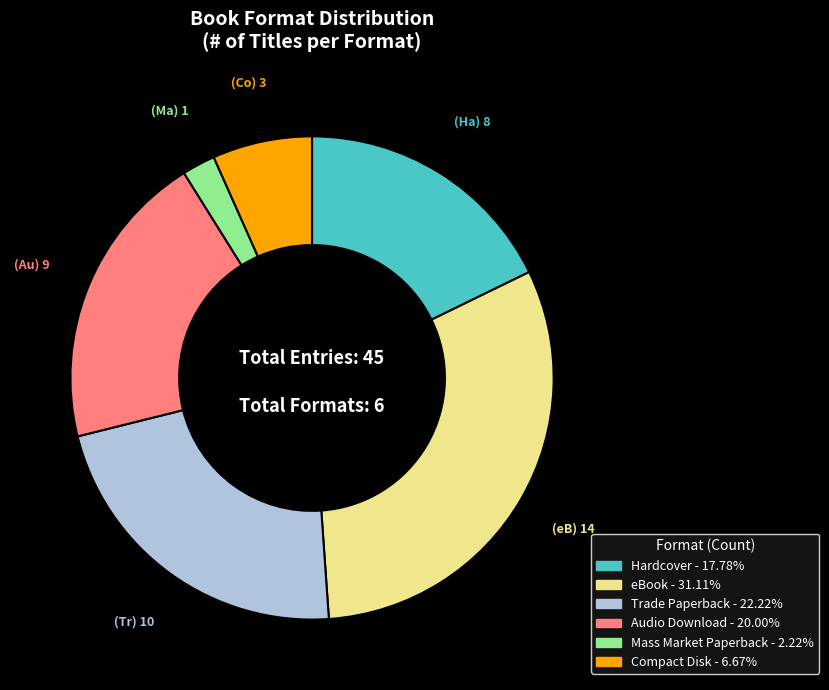

Does Trade Paperback represent more than half of the total?

No